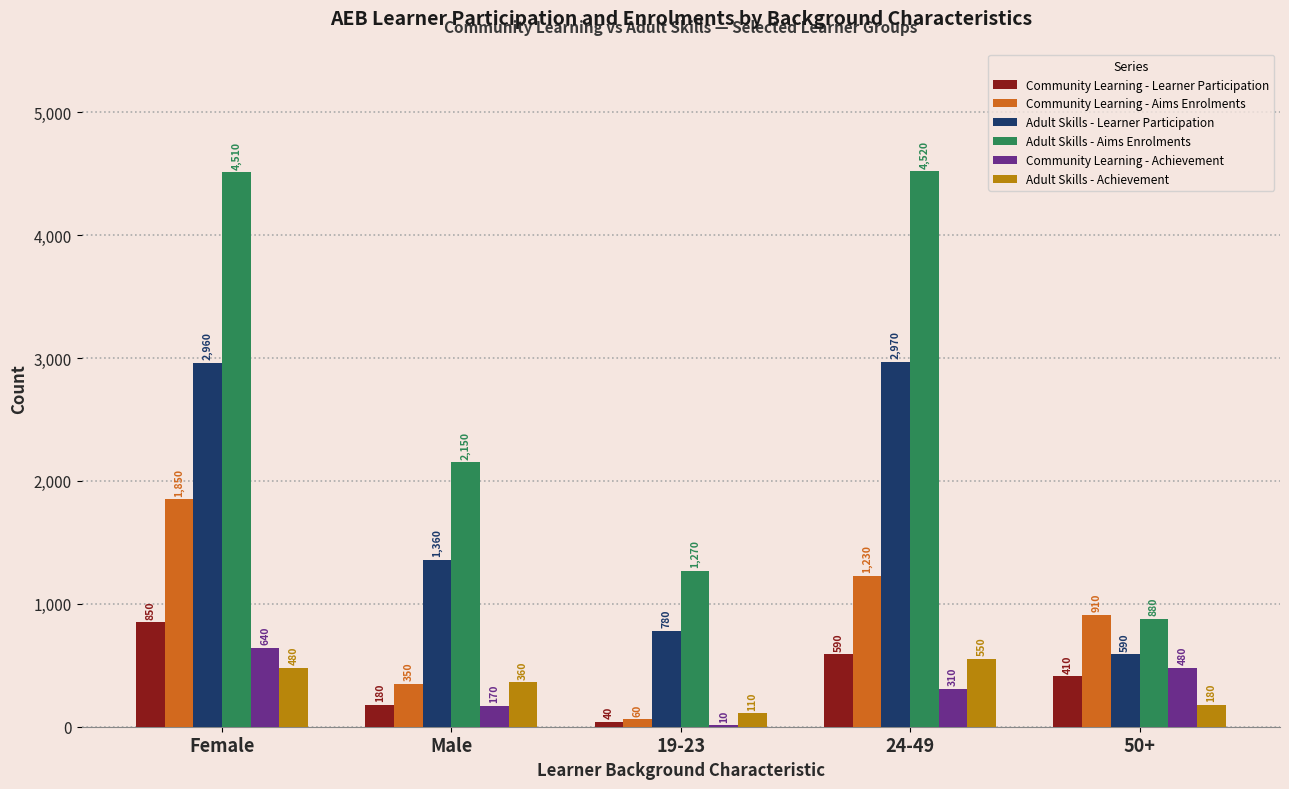

The value of Adult Skills - Learner Participation at 19-23 is 780. True or false?

True